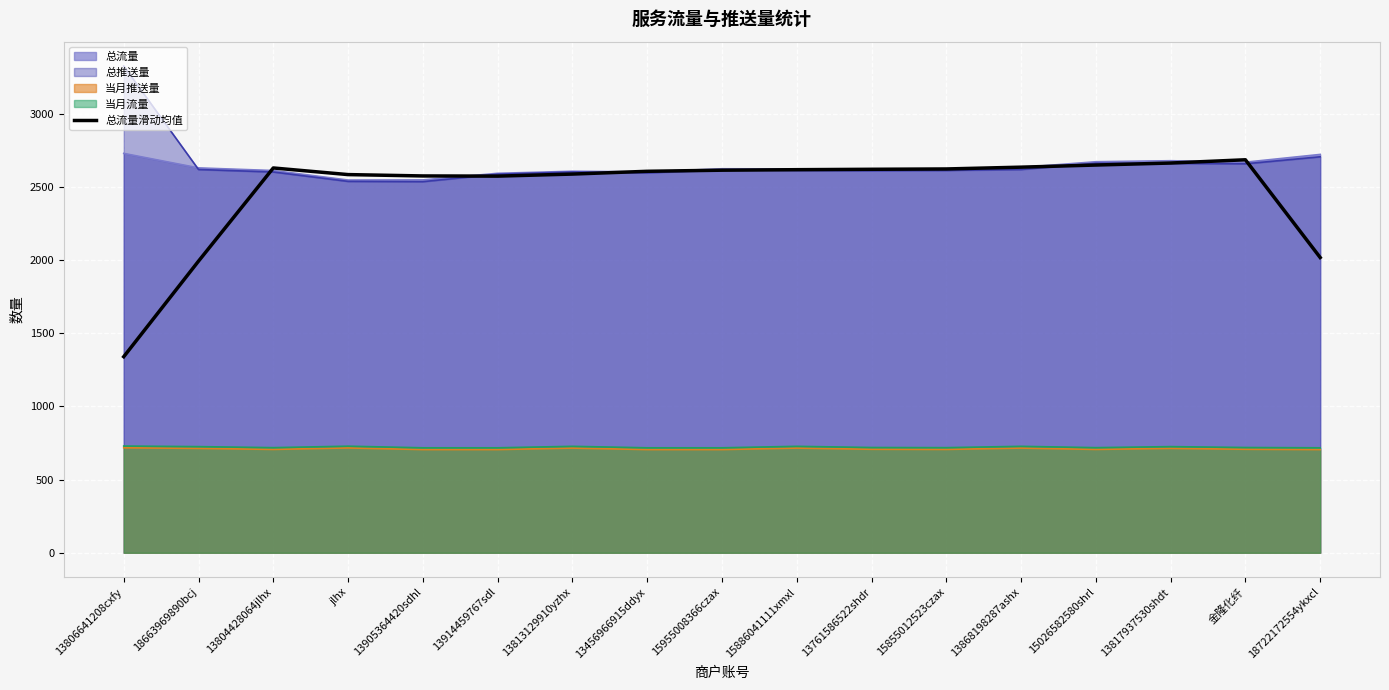

What is the sum of the values at 13914459767sdl and 金隆化纤?

5257.2